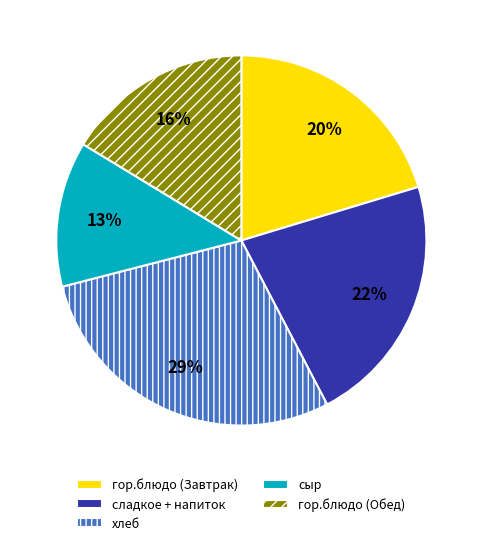

To the nearest percent, what is the difference between the largest and smallest slice percentages?

16%